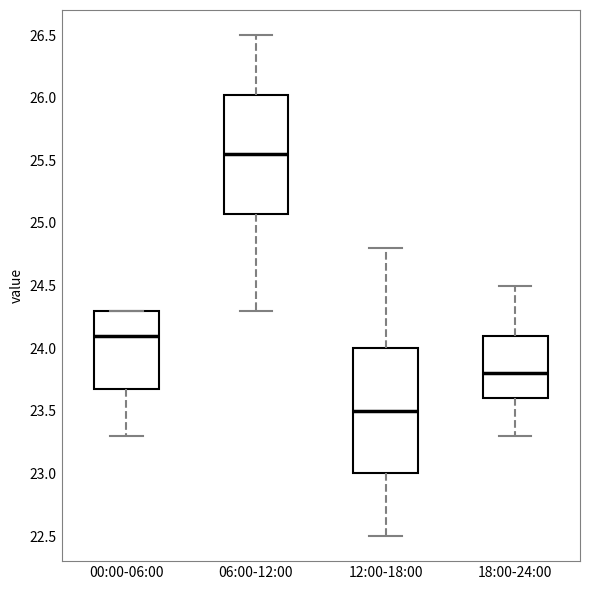

Reading left to right, read every box against the y-axis: the position of its median line, the range the box covers, and the ends of its whiskers. The values are not printed on the chart, so give them approximately, as read against the axis.

00:00-06:00: median 24.10, box 23.70 to 24.30, whiskers 23.30 to 24.30
06:00-12:00: median 25.55, box 25.10 to 26.05, whiskers 24.30 to 26.50
12:00-18:00: median 23.50, box 23.00 to 24.00, whiskers 22.50 to 24.80
18:00-24:00: median 23.80, box 23.60 to 24.10, whiskers 23.30 to 24.50